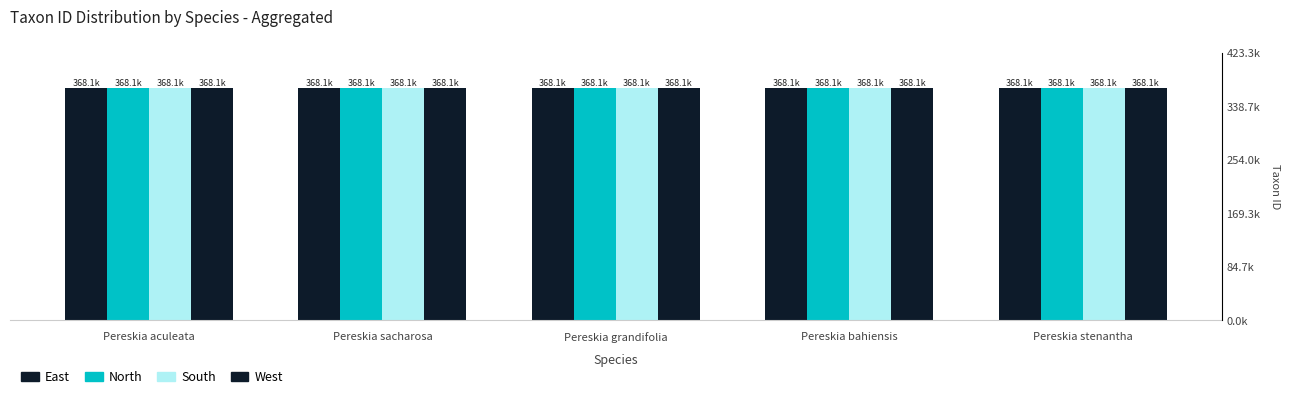

Rank the series by their maximum value, from lowest to highest.

North, South, East, West